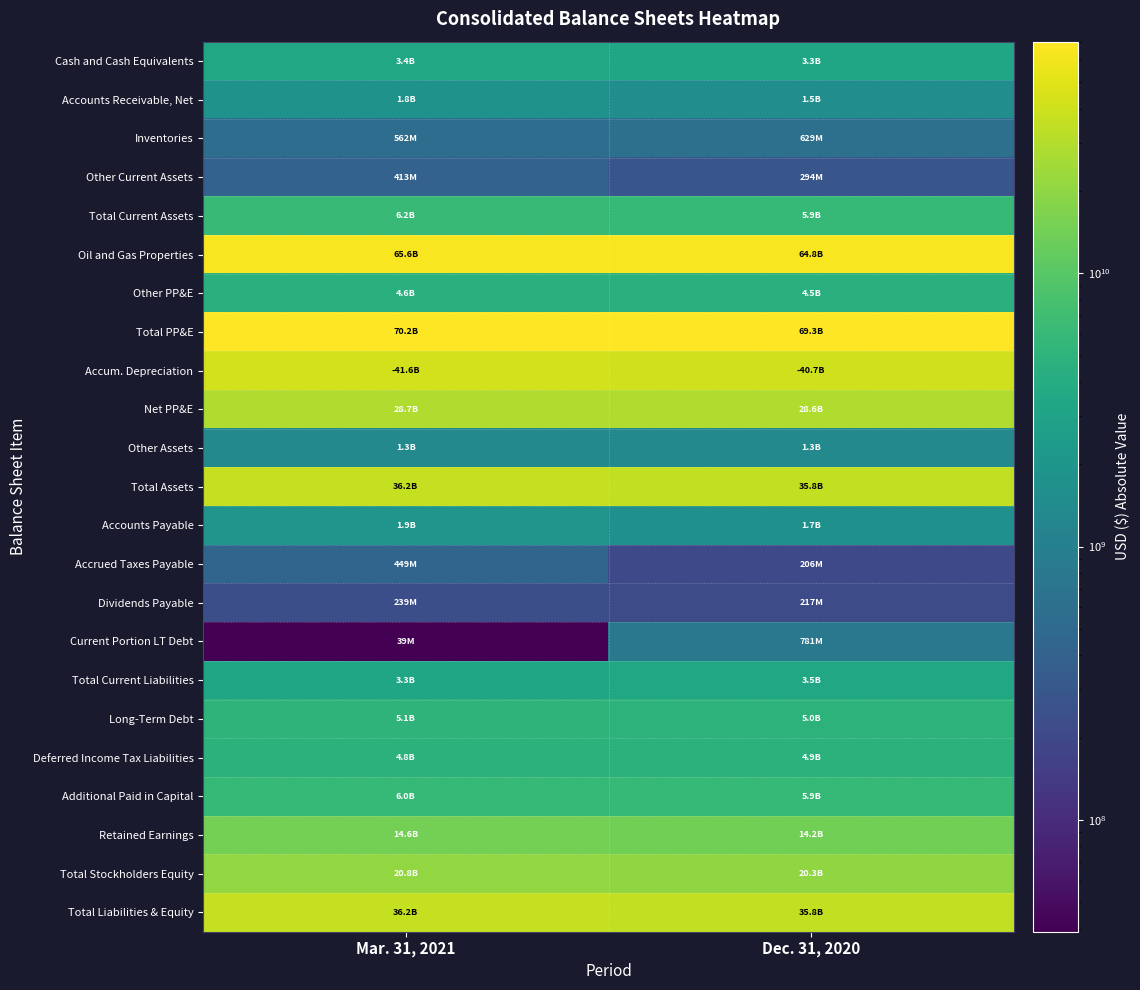

Reading left to right, what are all the values shown in this chart?

Cash and Cash Equivalents: Mar. 31, 2021=3388000000	Dec. 31, 2020=3329000000
Accounts Receivable, Net: Mar. 31, 2021=1828000000	Dec. 31, 2020=1522000000
Inventories: Mar. 31, 2021=562000000	Dec. 31, 2020=629000000
Other Current Assets: Mar. 31, 2021=413000000	Dec. 31, 2020=294000000
Total Current Assets: Mar. 31, 2021=6191000000	Dec. 31, 2020=5862000000
Oil and Gas Properties: Mar. 31, 2021=65645000000	Dec. 31, 2020=64793000000
Other PP&E: Mar. 31, 2021=4590000000	Dec. 31, 2020=4479000000
Total PP&E: Mar. 31, 2021=70235000000	Dec. 31, 2020=69272000000
Accum. Depreciation: Mar. 31, 2021=41569000000	Dec. 31, 2020=40673000000
Net PP&E: Mar. 31, 2021=28666000000	Dec. 31, 2020=28599000000
Other Assets: Mar. 31, 2021=1310000000	Dec. 31, 2020=1342000000
Total Assets: Mar. 31, 2021=36171000000	Dec. 31, 2020=35805000000
Accounts Payable: Mar. 31, 2021=1945000000	Dec. 31, 2020=1681000000
Accrued Taxes Payable: Mar. 31, 2021=449000000	Dec. 31, 2020=206000000
Dividends Payable: Mar. 31, 2021=239000000	Dec. 31, 2020=217000000
Current Portion LT Debt: Mar. 31, 2021=39000000	Dec. 31, 2020=781000000
Total Current Liabilities: Mar. 31, 2021=3312000000	Dec. 31, 2020=3460000000
Long-Term Debt: Mar. 31, 2021=5094000000	Dec. 31, 2020=5035000000
Deferred Income Tax Liabilities: Mar. 31, 2021=4825000000	Dec. 31, 2020=4859000000
Additional Paid in Capital: Mar. 31, 2021=5979000000	Dec. 31, 2020=5945000000
Retained Earnings: Mar. 31, 2021=14606000000	Dec. 31, 2020=14170000000
Total Stockholders Equity: Mar. 31, 2021=20762000000	Dec. 31, 2020=20302000000
Total Liabilities & Equity: Mar. 31, 2021=36171000000	Dec. 31, 2020=35805000000